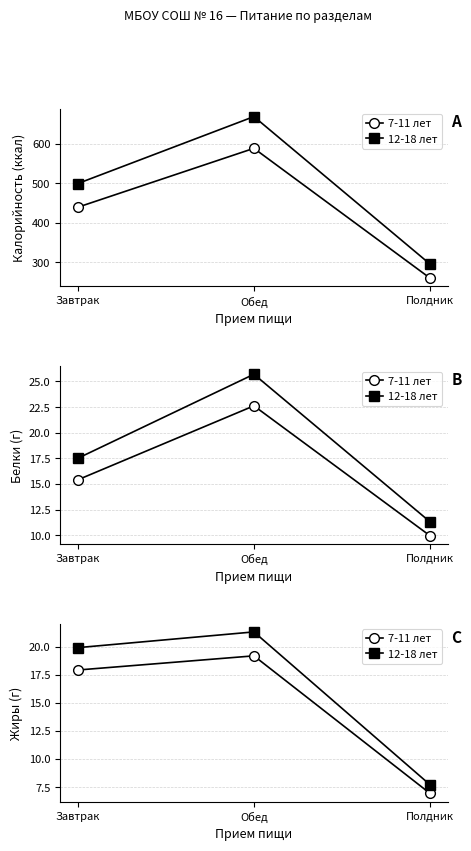

List the series in order of their peak value, lowest first.

7-11 лет, 12-18 лет